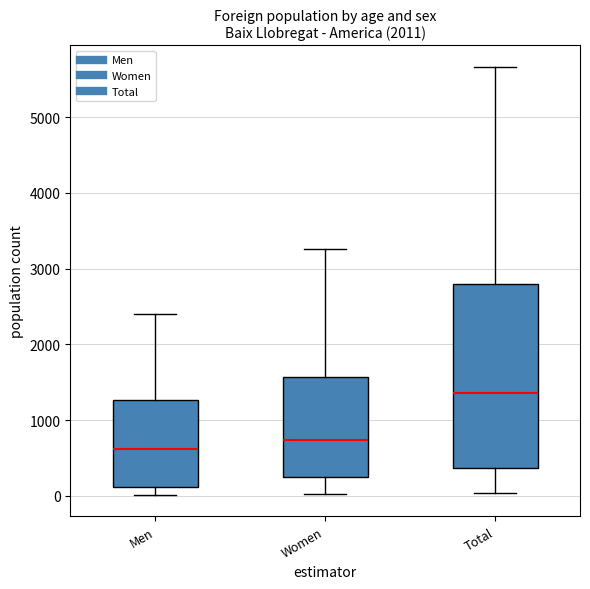

Comparing the boxes themselves (not the whiskers), which one is the tallest?

Total